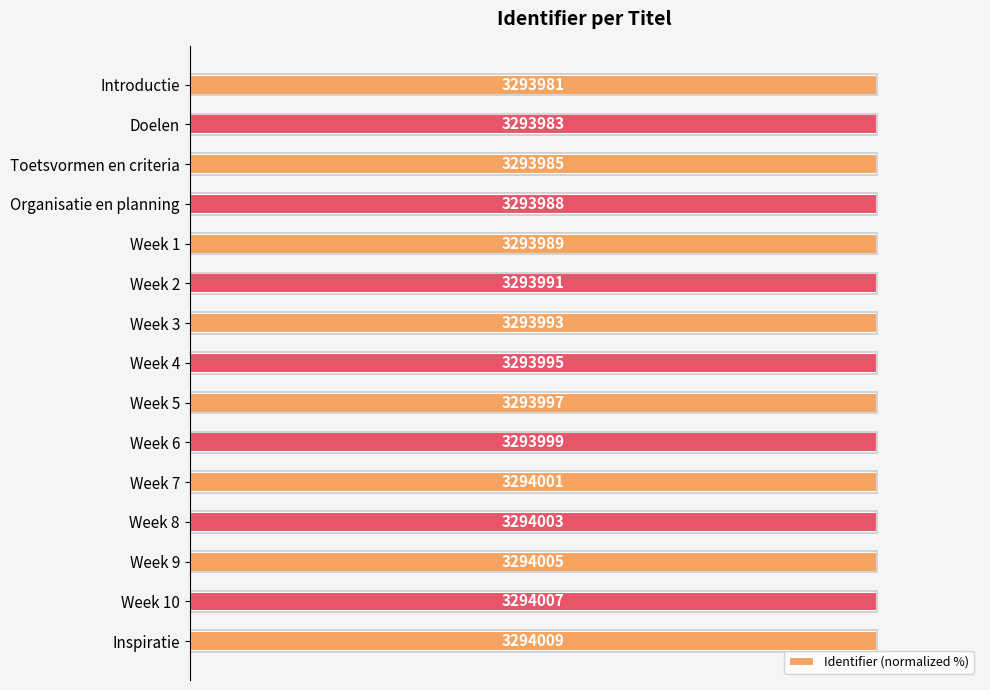

How many bars are there in total?

15